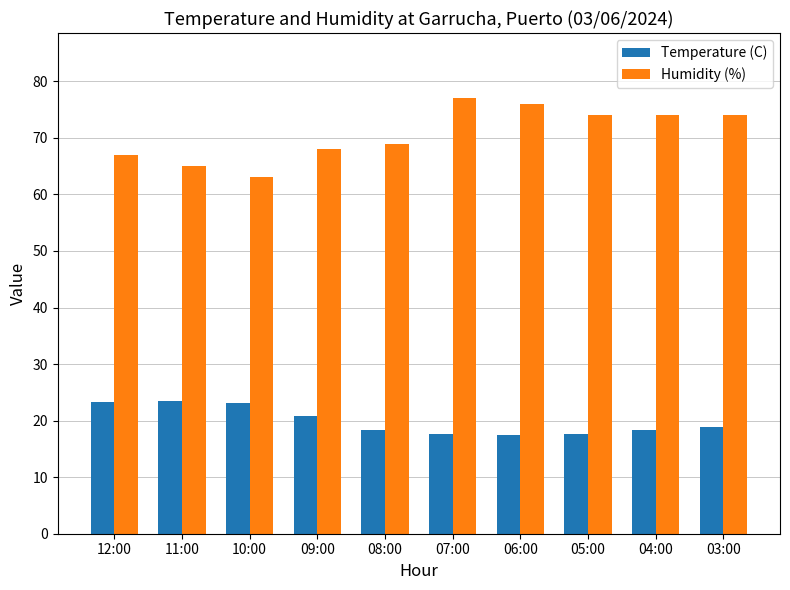

List the series in order of their peak value, highest first.

Humidity (%), Temperature (C)